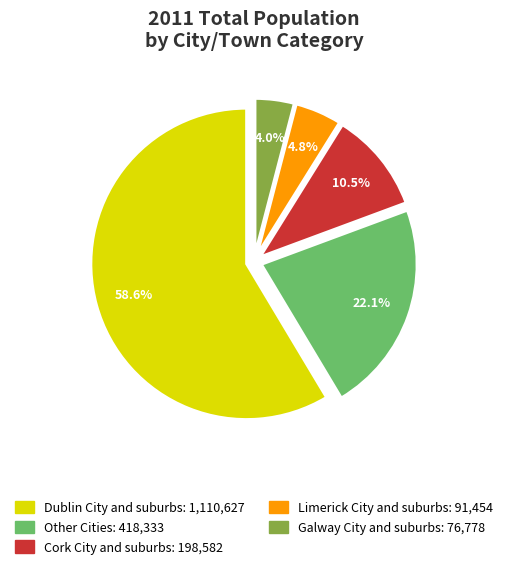

How many segments does this pie chart have?

5